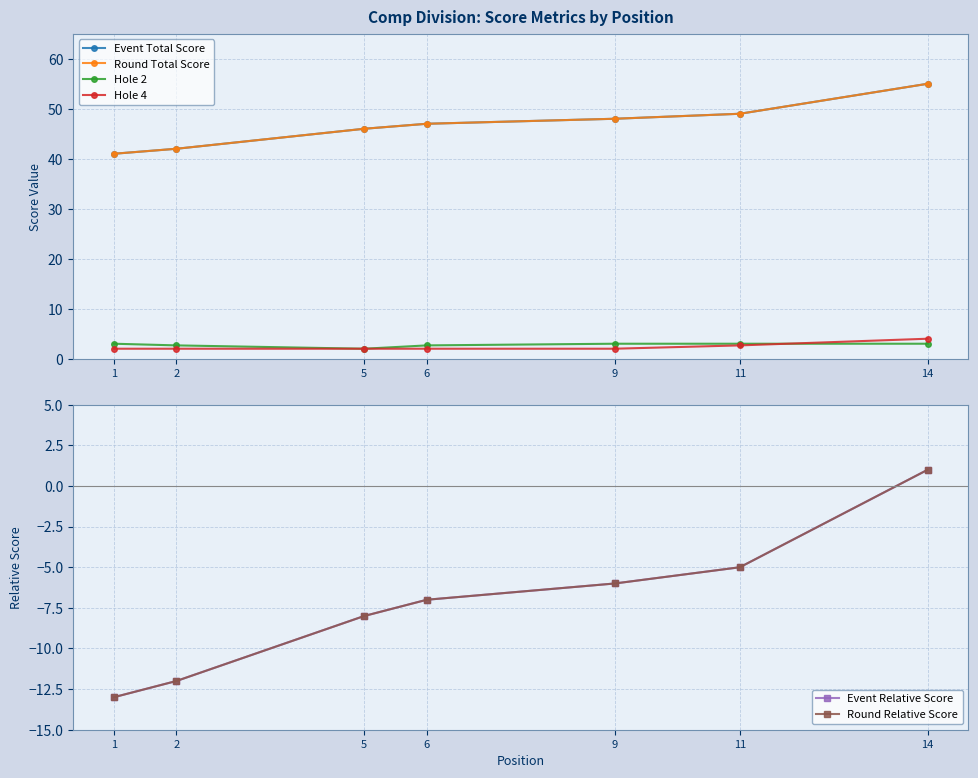

Which label corresponds to the largest value in the chart?

14